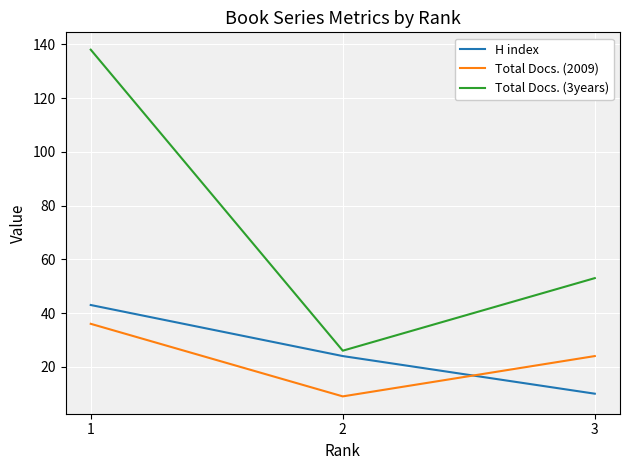

What is the maximum value for H index?

43